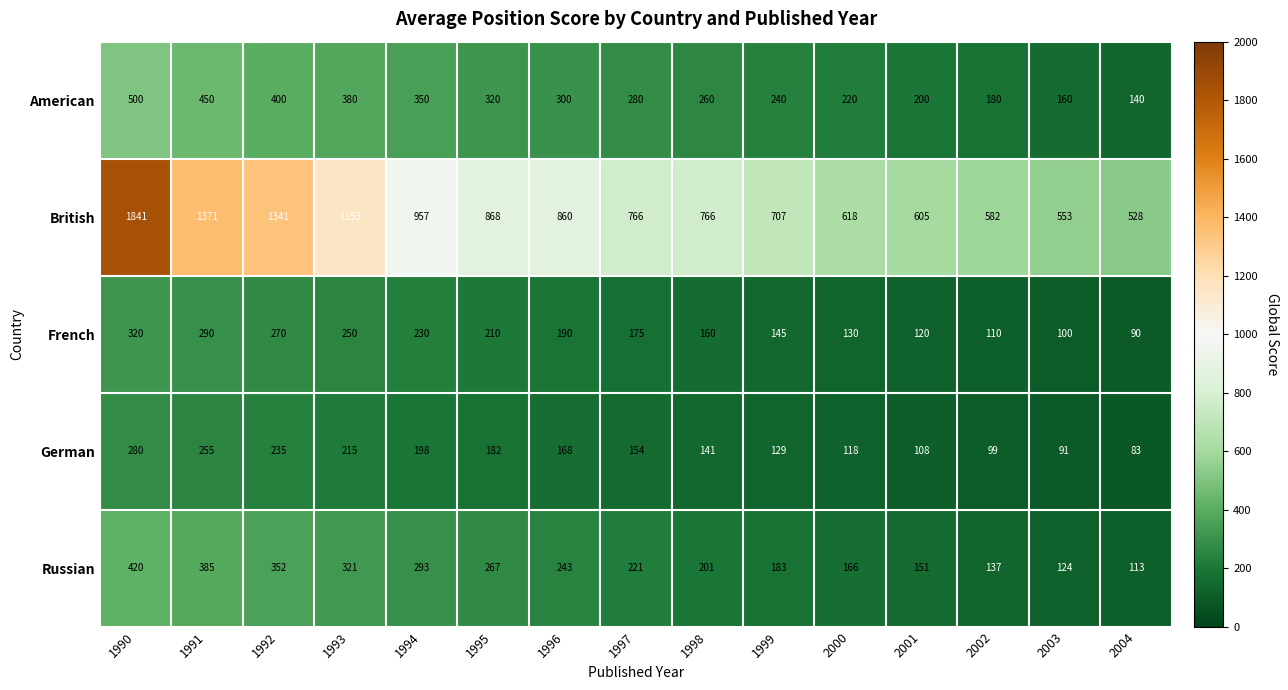

List the series in order of their peak value, highest first.

British, American, Russian, French, German